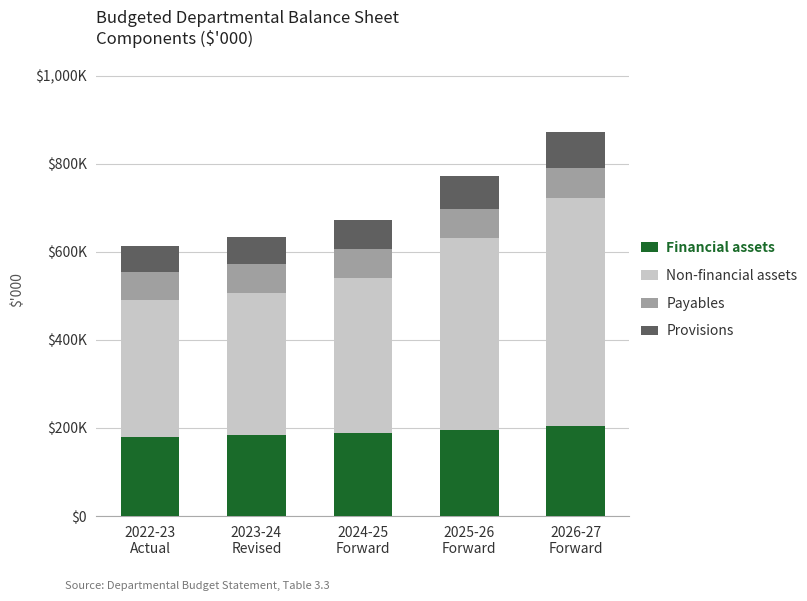

What are all the series names shown in the legend?

Financial assets, Non-financial assets, Payables, Provisions